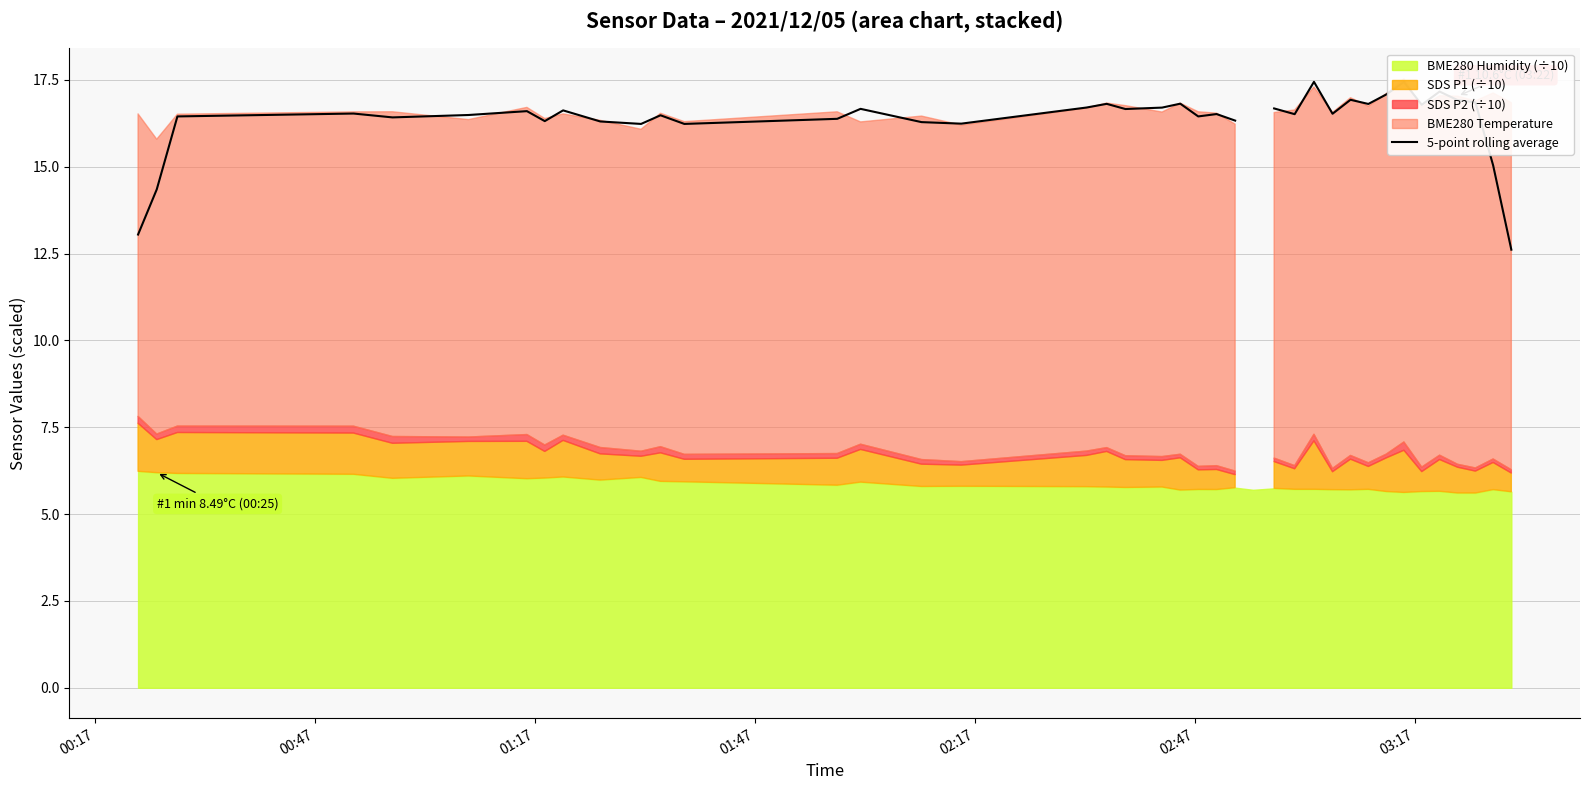

What is the value of the 7th point from the left?

16.6